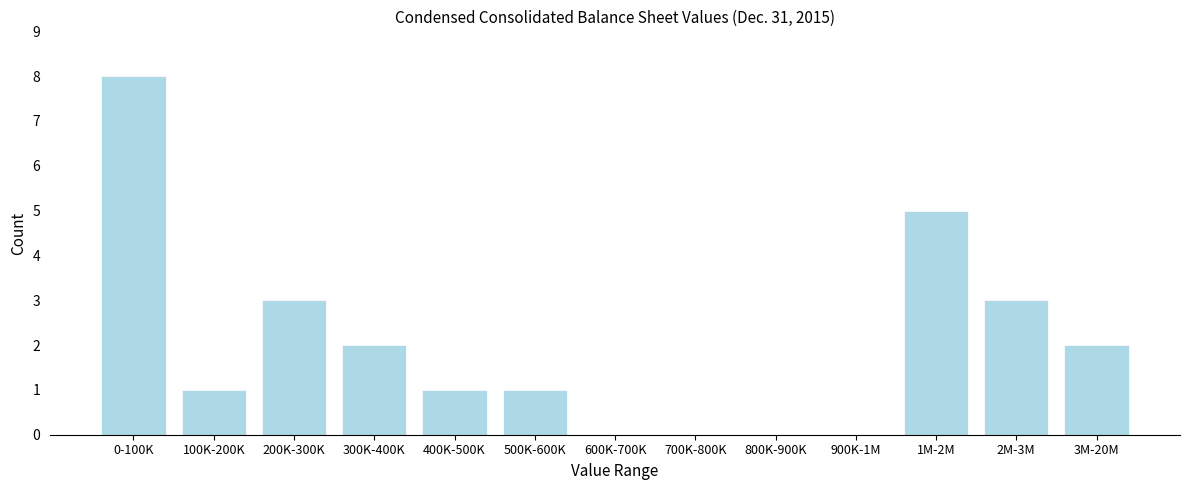

Reading left to right, what are all the values shown in this chart?

0-100K=8	100K-200K=1	200K-300K=3	300K-400K=2	400K-500K=1	500K-600K=1	600K-700K=0	700K-800K=0	800K-900K=0	900K-1M=0	1M-2M=5	2M-3M=3	3M-20M=2